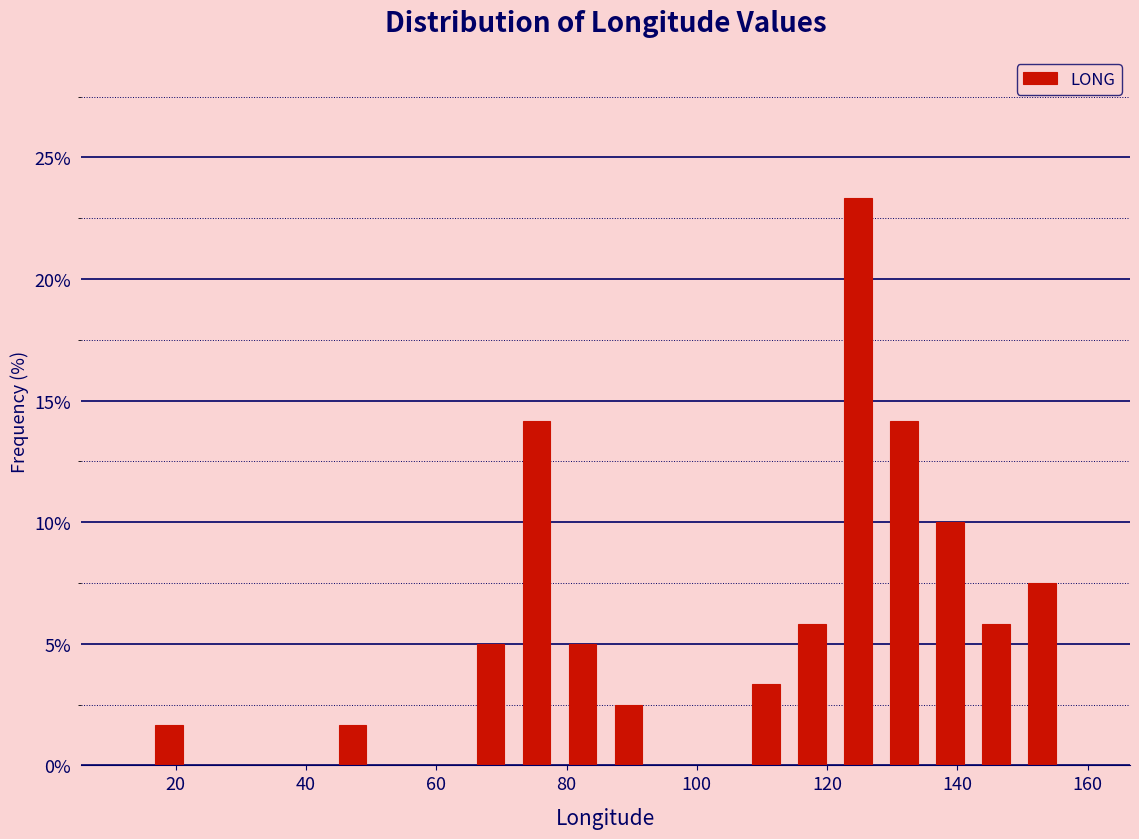

Around what value on the x-axis is the tallest bar? Give the approximate position of its centre, as read against the axis.

124